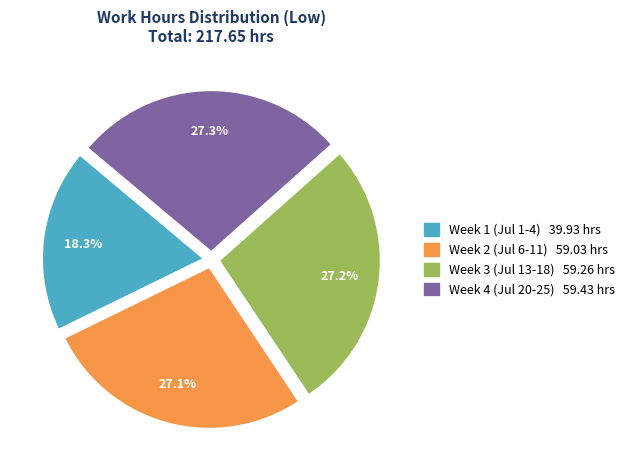

Is there a majority slice in this chart?

No